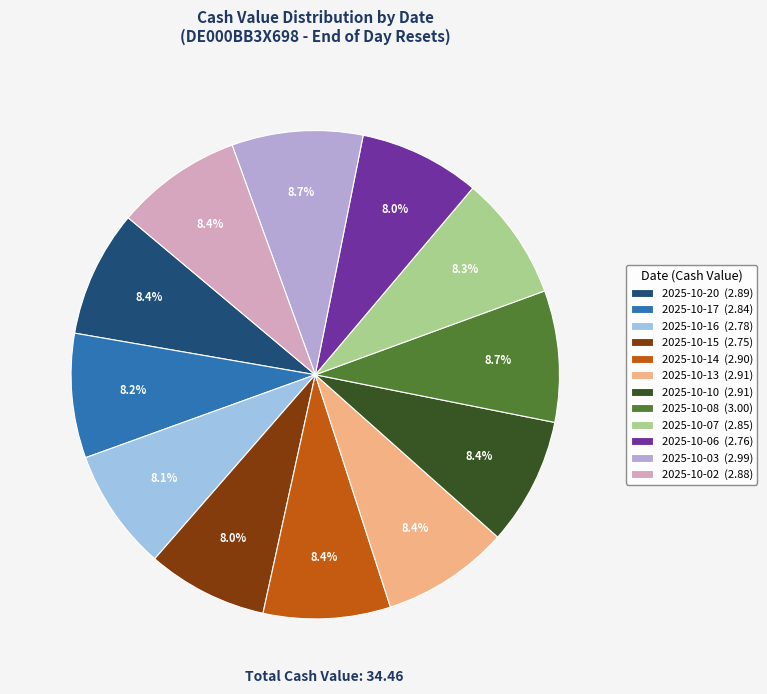

What is the change in value from 2025-10-10 to 2025-10-06?

-0.2